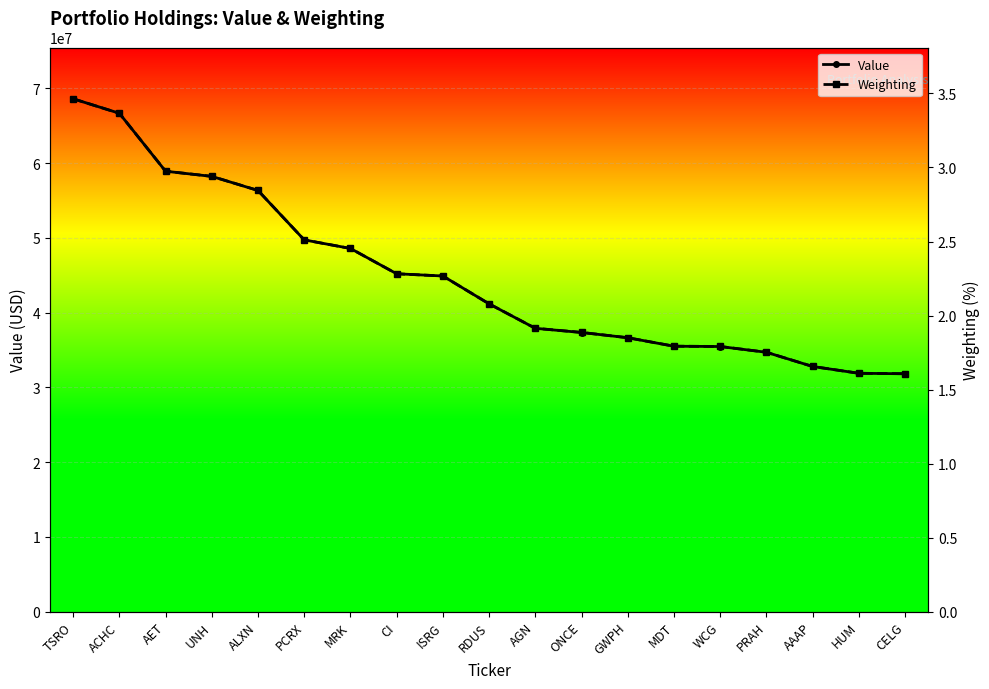

True or false: Value has more than 2 interior local peaks.

False